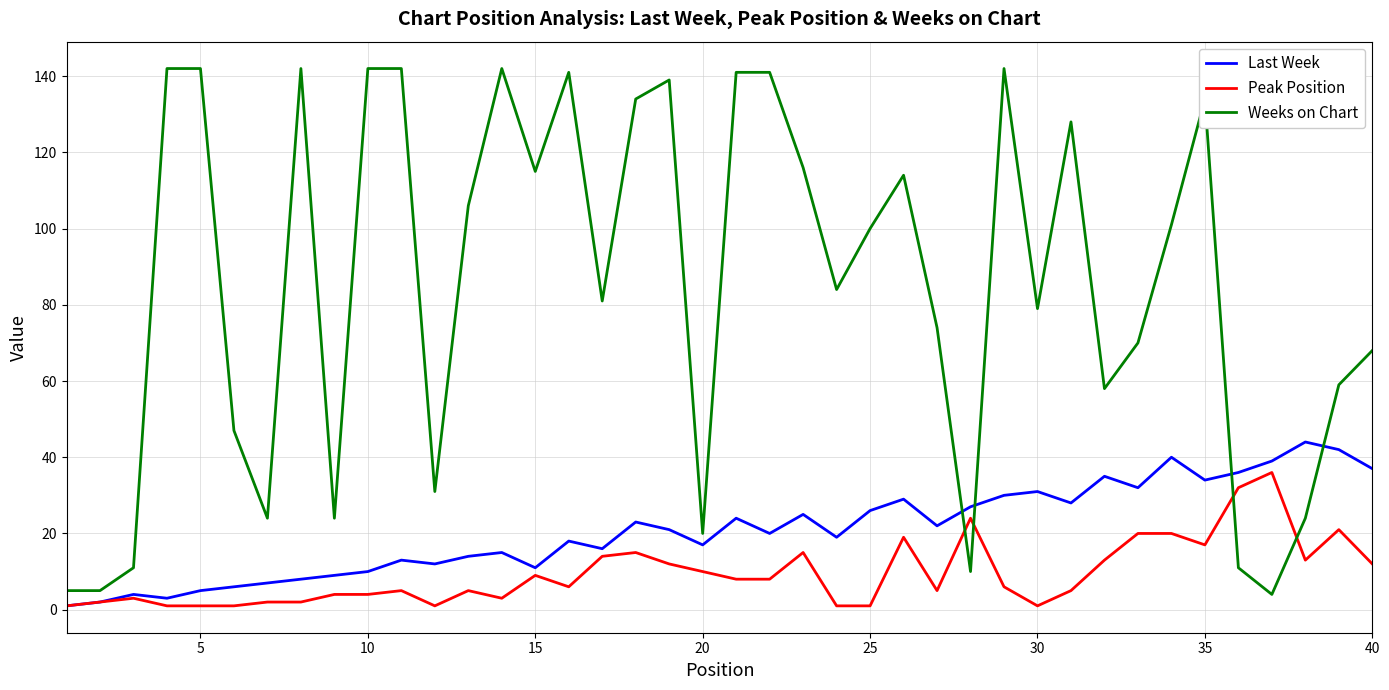

True or false: Weeks on Chart and Last Week cross at least once.

True